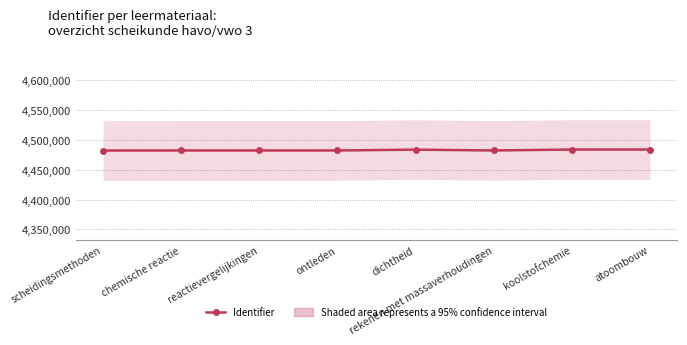

Reading left to right, transcribe all the data shown in this chart.

scheidingsmethoden=4482363	chemische reactie=4482451	reactievergelijkingen=4482452	ontleden=4482454	dichtheid=4483860	rekenen met massaverhoudingen=4482455	koolstofchemie=4484037	atoombouw=4484040